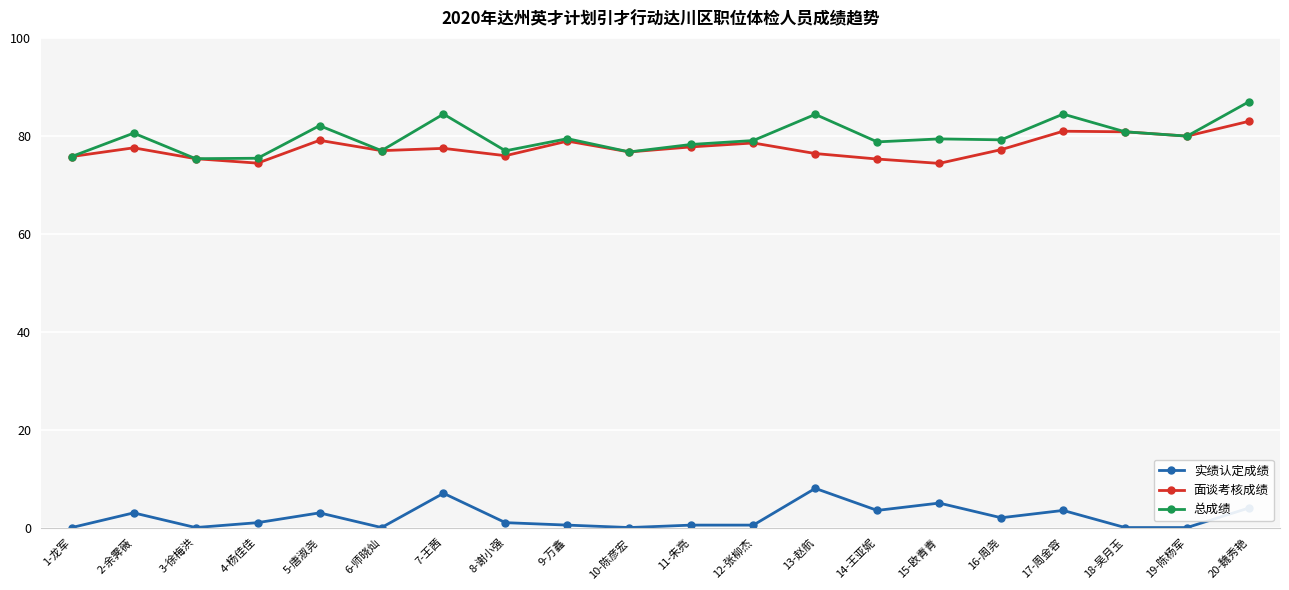

What is the average value of the 实绩认定成绩 series?

2.1